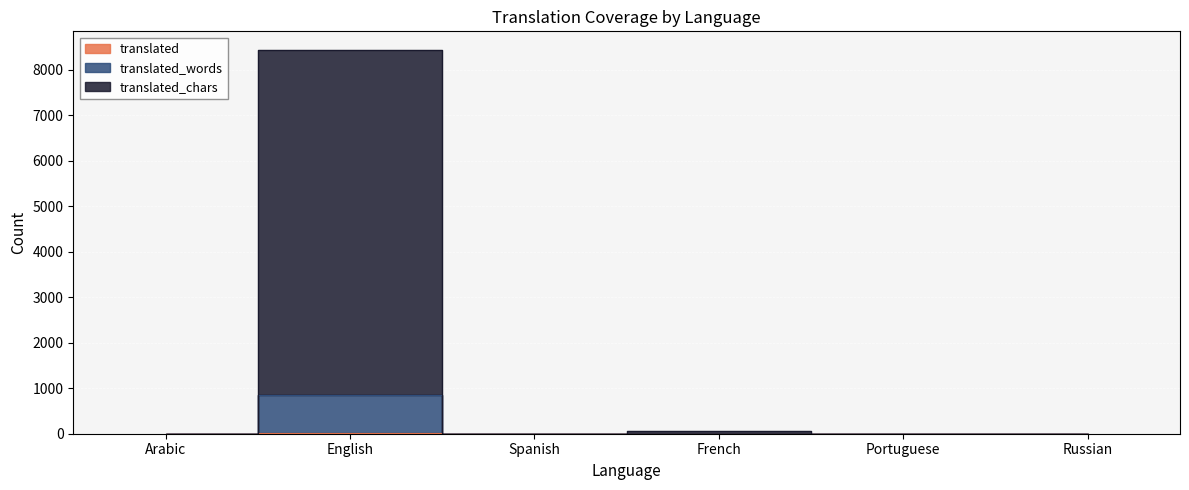

True or false: translated_chars and translated_words cross at least once.

False